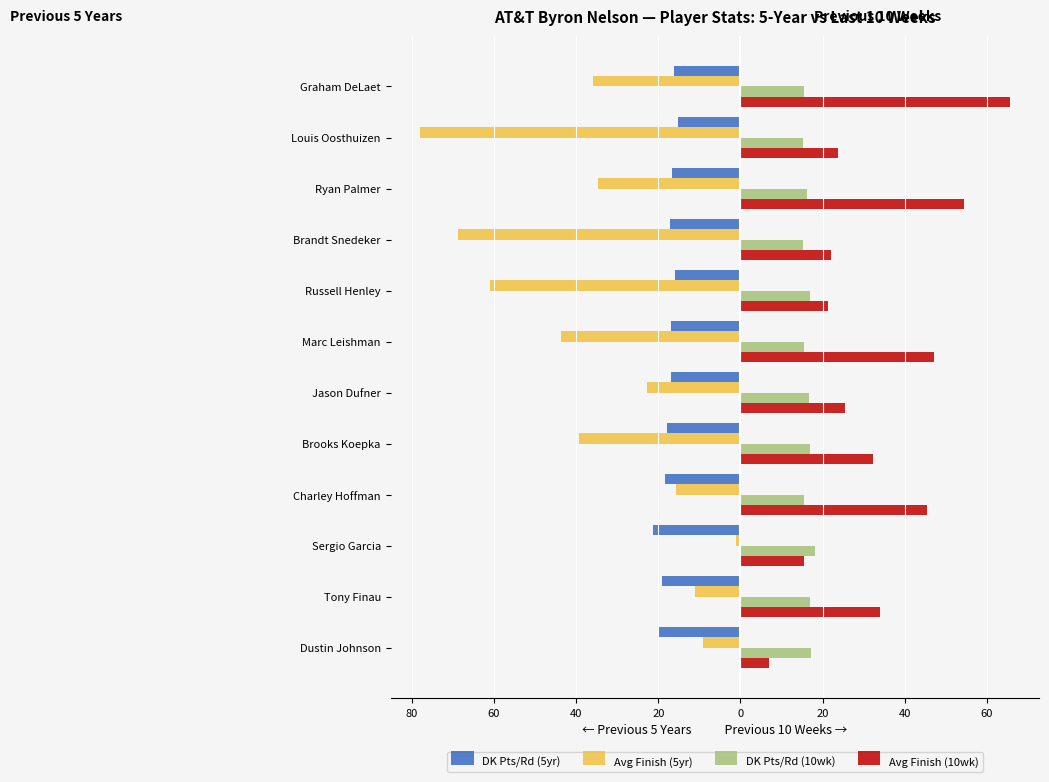

List the series in order of their overall mean, highest first.

Avg Finish (10wk), DK Pts/Rd (10wk), DK Pts/Rd (5yr), Avg Finish (5yr)